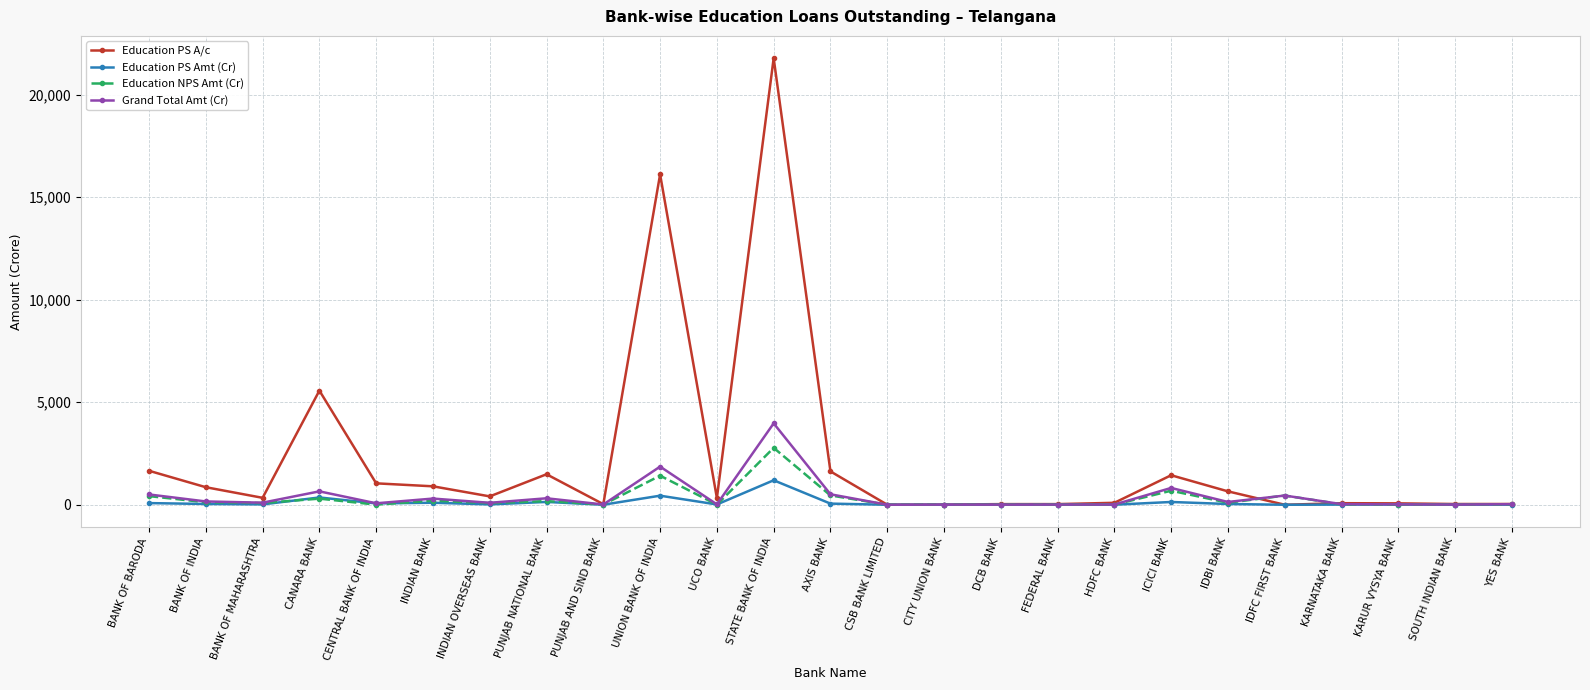

True or false: Grand Total Amt (Cr) has more than 0 points higher than both neighbors.

True